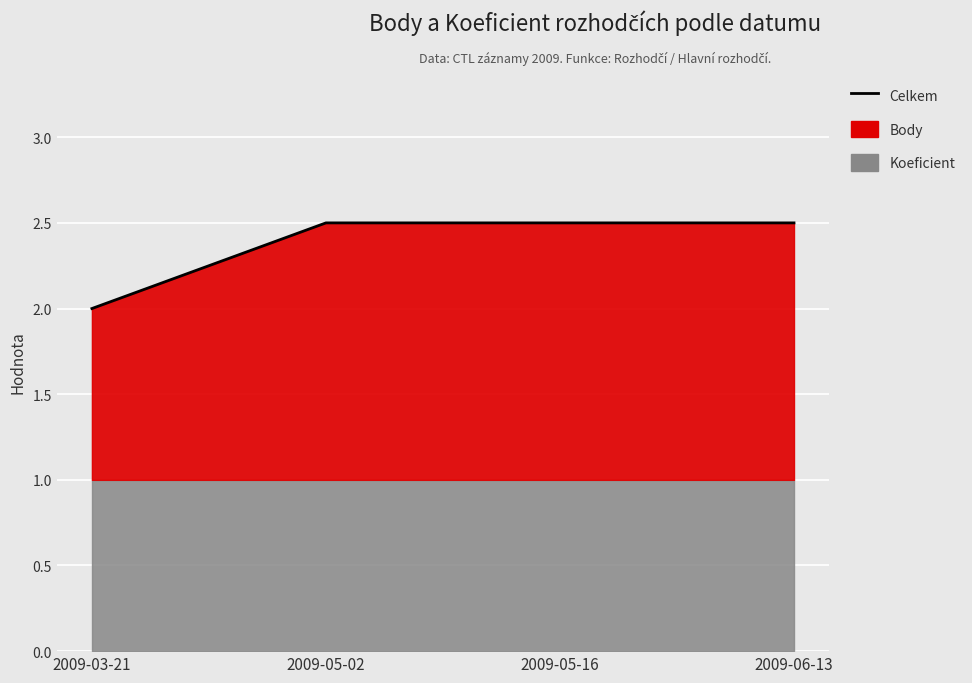

What is the sum of the values at 2009-05-02 and 2009-05-16?

5.0